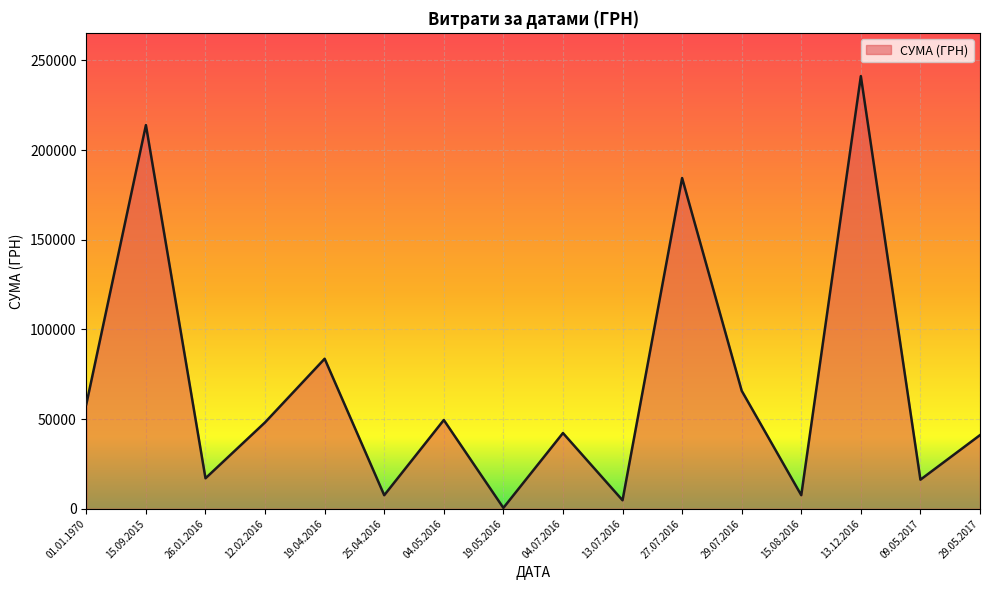

What is the difference between the values at 15.09.2015 and 13.12.2016?

27308.0